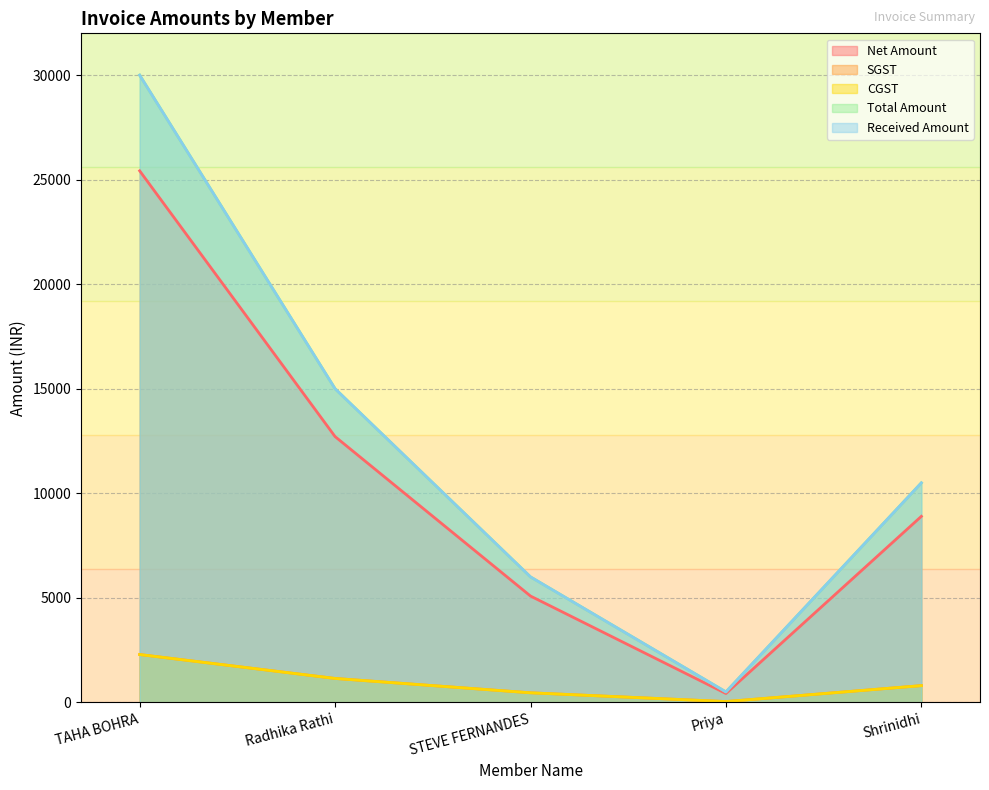

What is the difference between the Net Amount values at Radhika Rathi and TAHA BOHRA?

12711.9